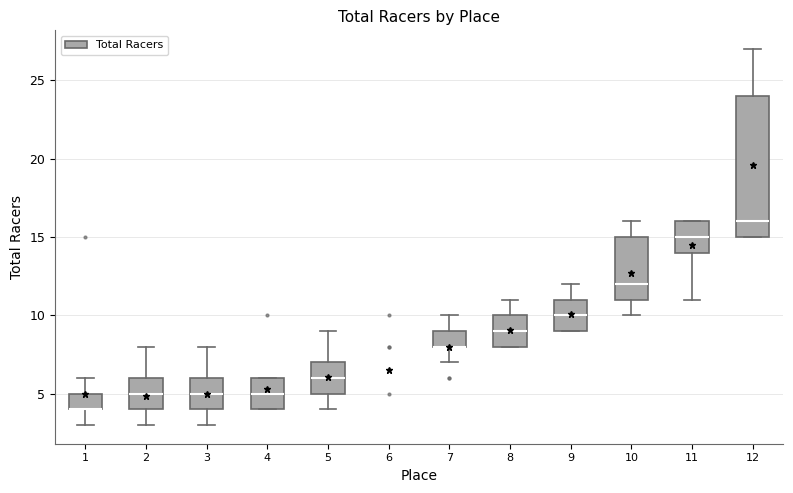

Reading left to right, read every box against the y-axis: the position of its median line, the range the box covers, and the ends of its whiskers. The values are not printed on the chart, so give them approximately, as read against the axis.

1: median 4 (drawn on the box's lower edge), box 4 to 5, whiskers 3 to 6
2: median 5, box 4 to 6, whiskers 3 to 8
3: median 5, box 4 to 6, whiskers 3 to 8
4: median 5, box 4 to 6, whiskers 4 to 6
5: median 6, box 5 to 7, whiskers 4 to 9
6: box collapsed to a line at 6, whiskers 6 to 6
7: median 8 (drawn on the box's lower edge), box 8 to 9, whiskers 7 to 10
8: median 9, box 8 to 10, whiskers 8 to 11
9: median 10, box 9 to 11, whiskers 9 to 12
10: median 12, box 11 to 15, whiskers 10 to 16
11: median 15, box 14 to 16, whiskers 11 to 16
12: median 16, box 15 to 24, whiskers 15 to 27